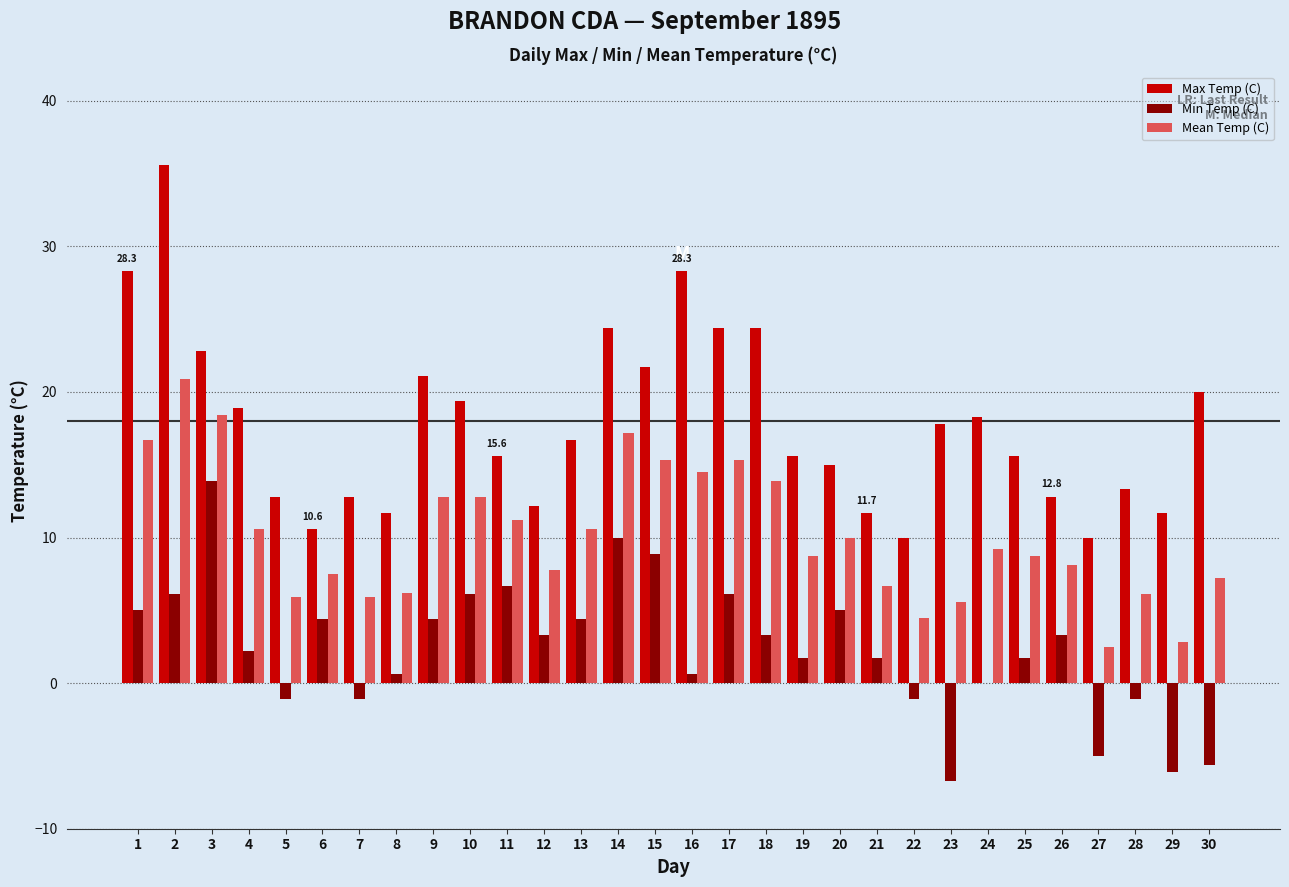

Is the value of Max Temp (C) at 29 greater than the value of Min Temp (C) at 28?

Yes